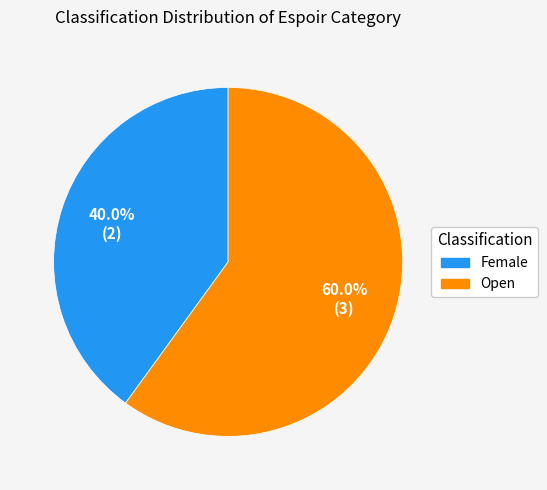

Does Female account for over 50% of the chart?

No